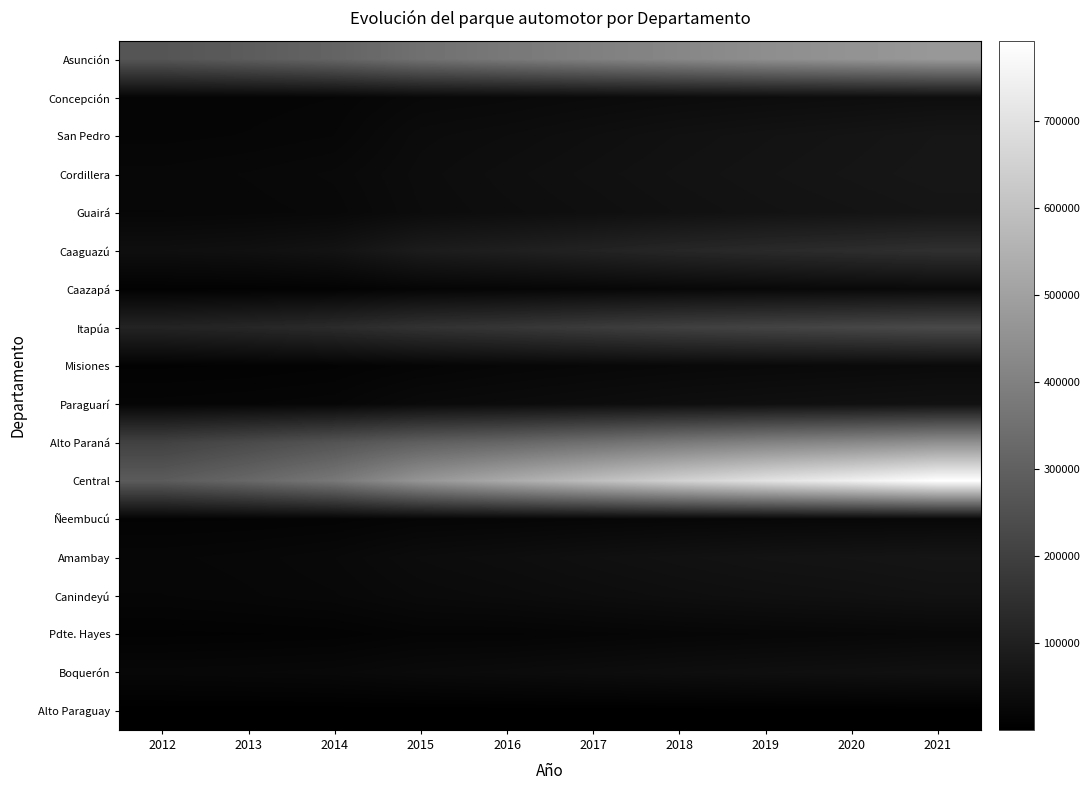

How many distinct data groups are displayed?

18